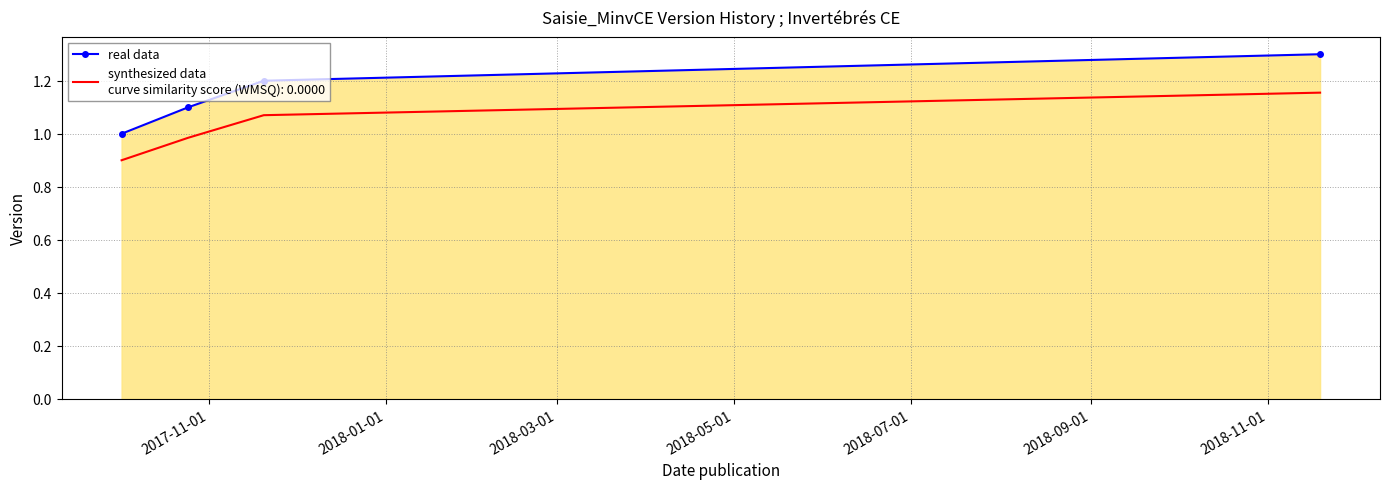

What is the smallest value displayed?

0.9